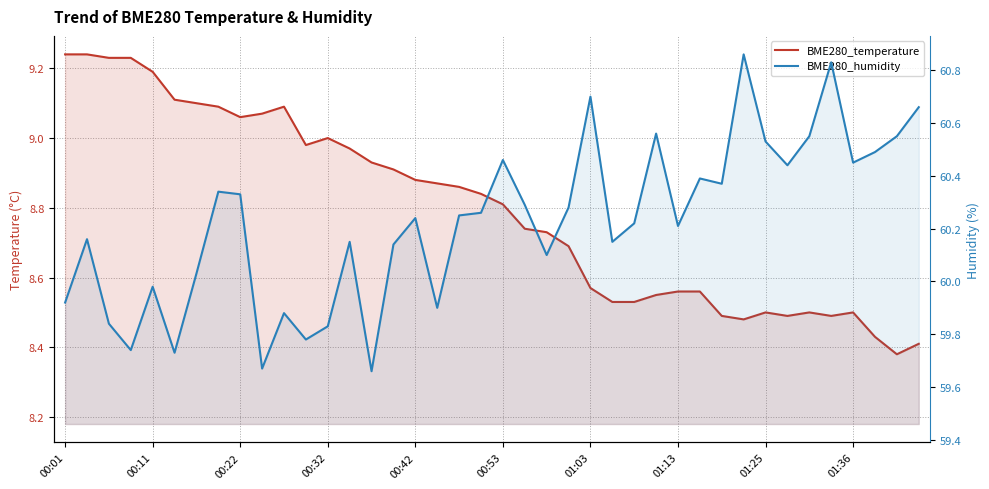

The BME280_humidity series shows 60.3 at 19. True or false?

True